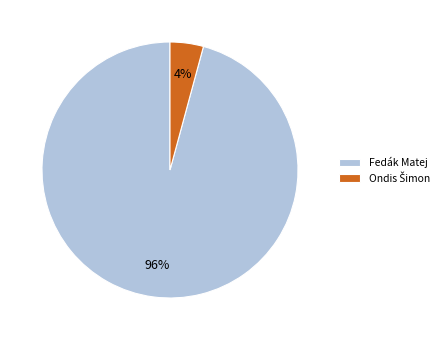

Which slice represents more than half of the pie?

Fedák Matej